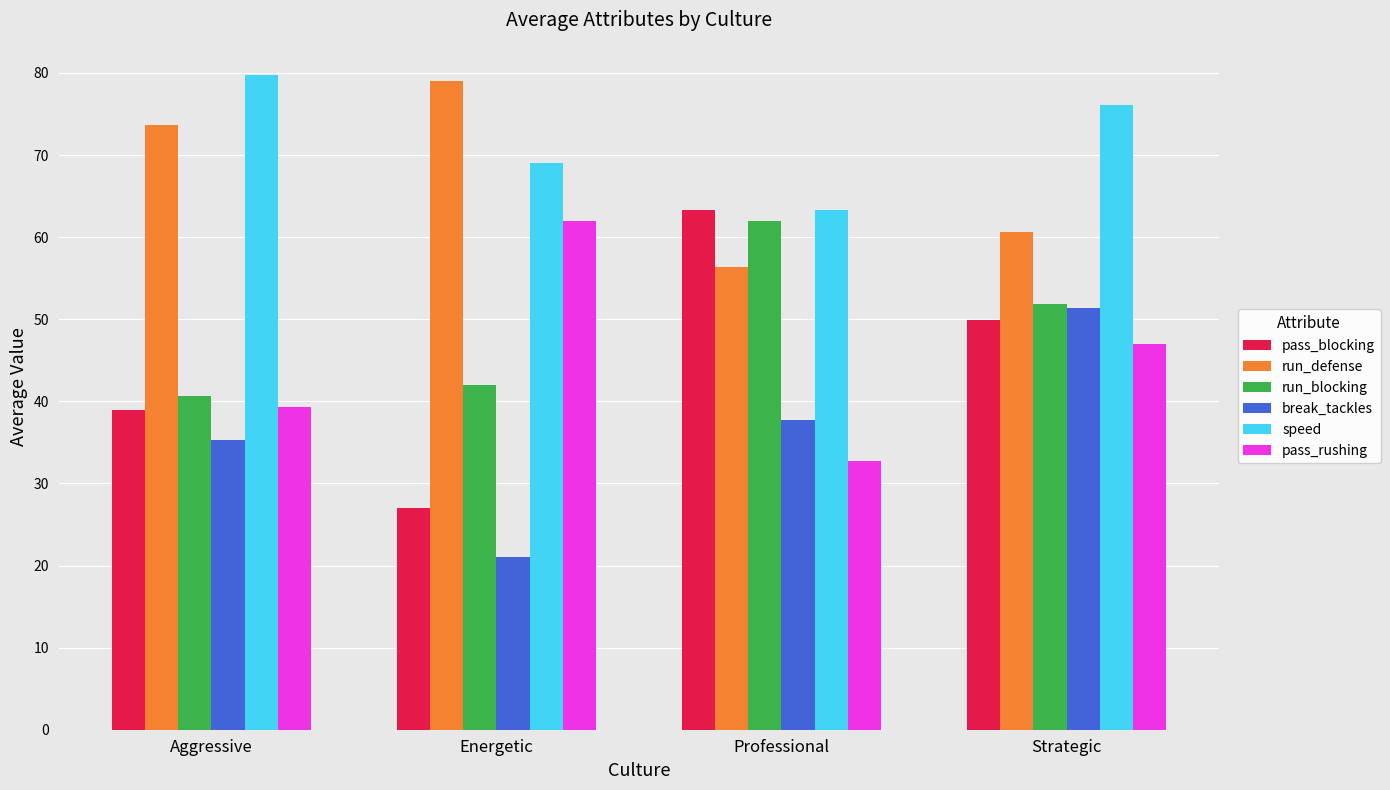

At which label is break_tackles closest to 36?

Aggressive